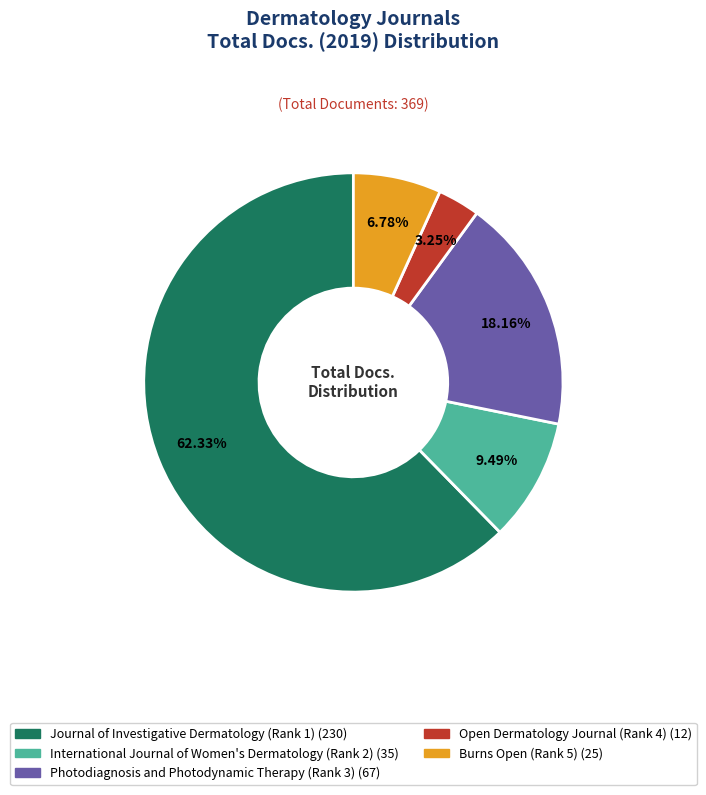

Rank the categories by value from lowest to highest.

Open Dermatology Journal (Rank 4), Burns Open (Rank 5), International Journal of Women's Dermatology (Rank 2), Photodiagnosis and Photodynamic Therapy (Rank 3), Journal of Investigative Dermatology (Rank 1)